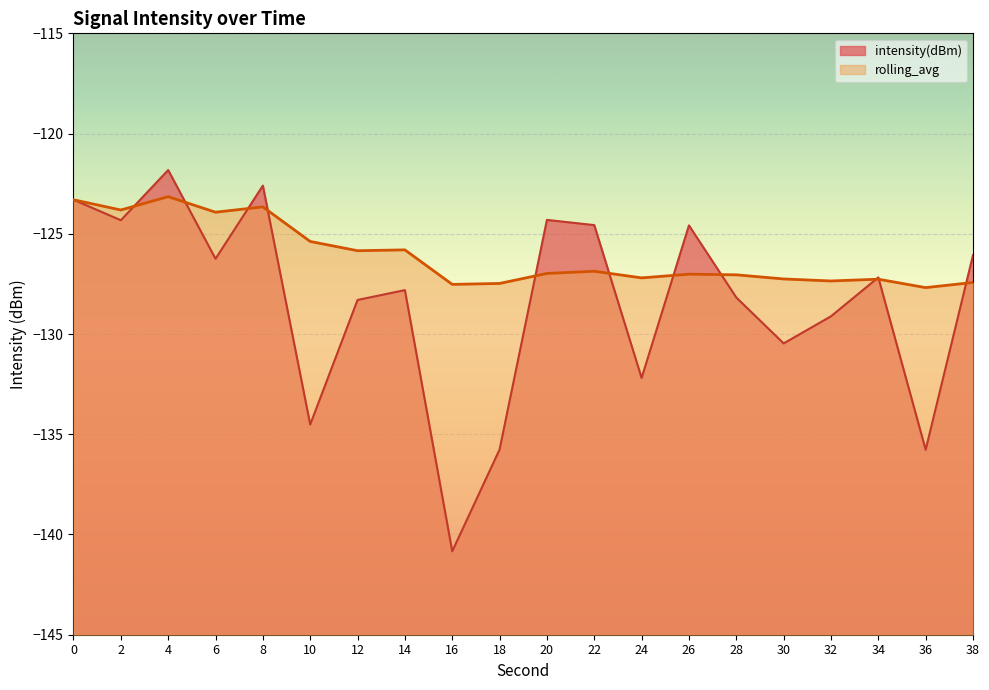

How many lines are shown in the chart?

2